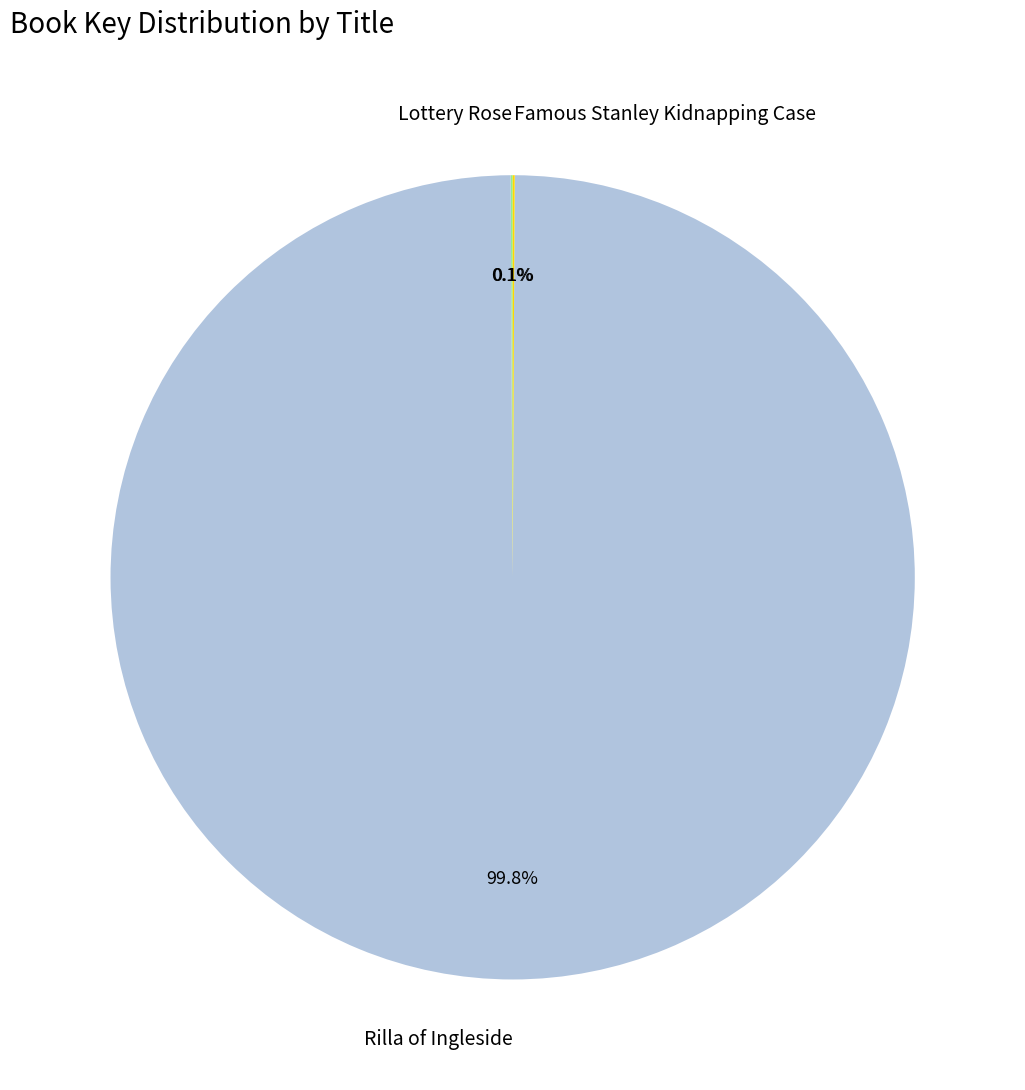

To the nearest percent, what portion does Rilla of Ingleside represent?

100%